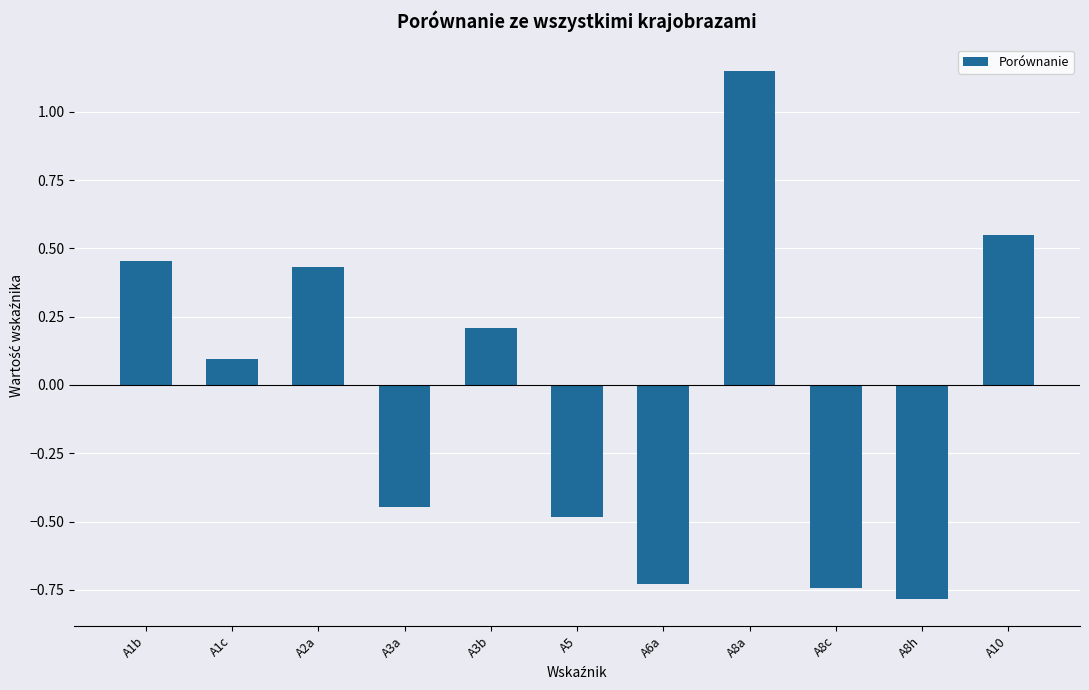

What is the label of the 5th bar from the left?

A3b